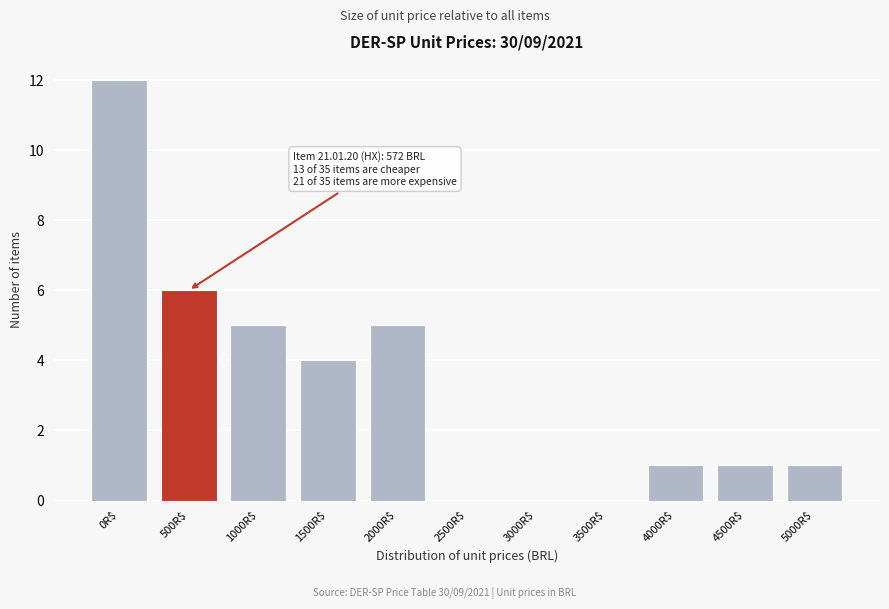

The value at 3000R$ is 0. True or false?

True